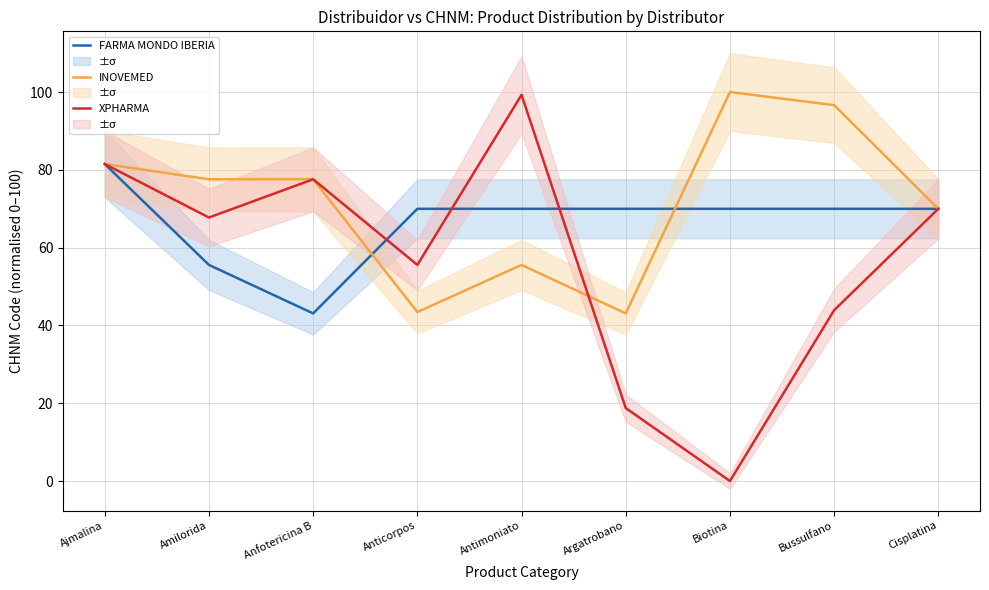

The value of FARMA MONDO IBERIA at Amilorida is 22.7. True or false?

False